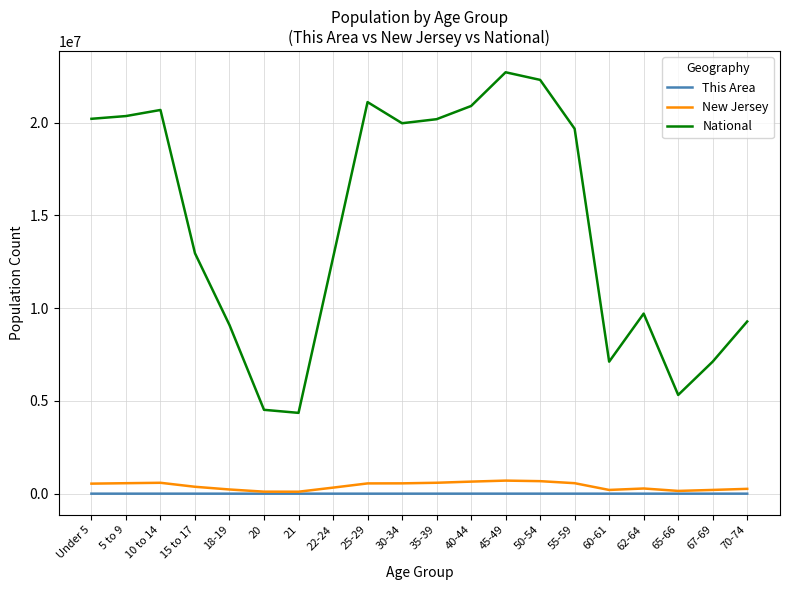

True or false: National and This Area intersect in this chart.

False